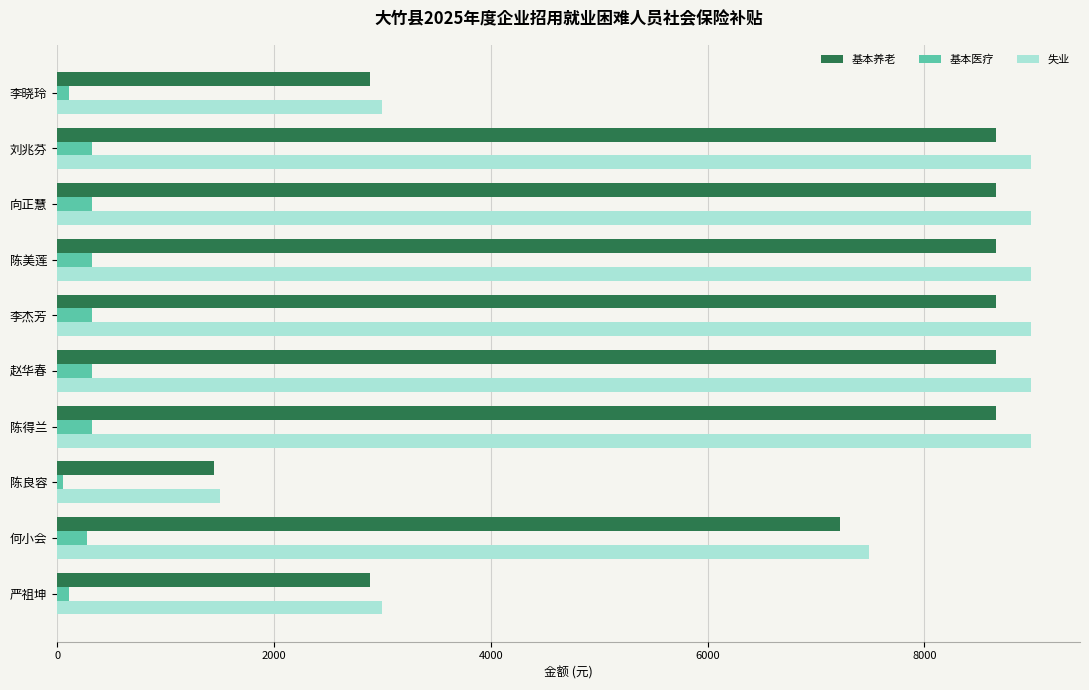

Rank the series by their maximum value, from highest to lowest.

失业, 基本养老, 基本医疗